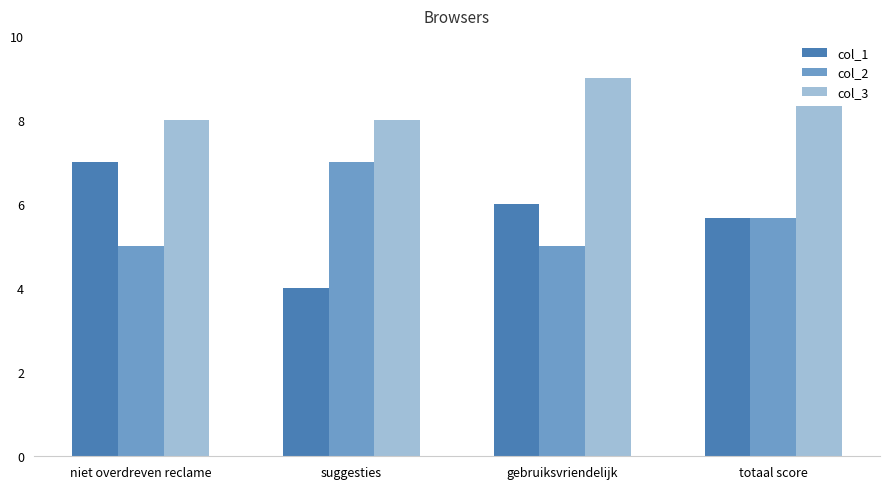

Are the bars grouped side by side (vs. stacked)?

Yes